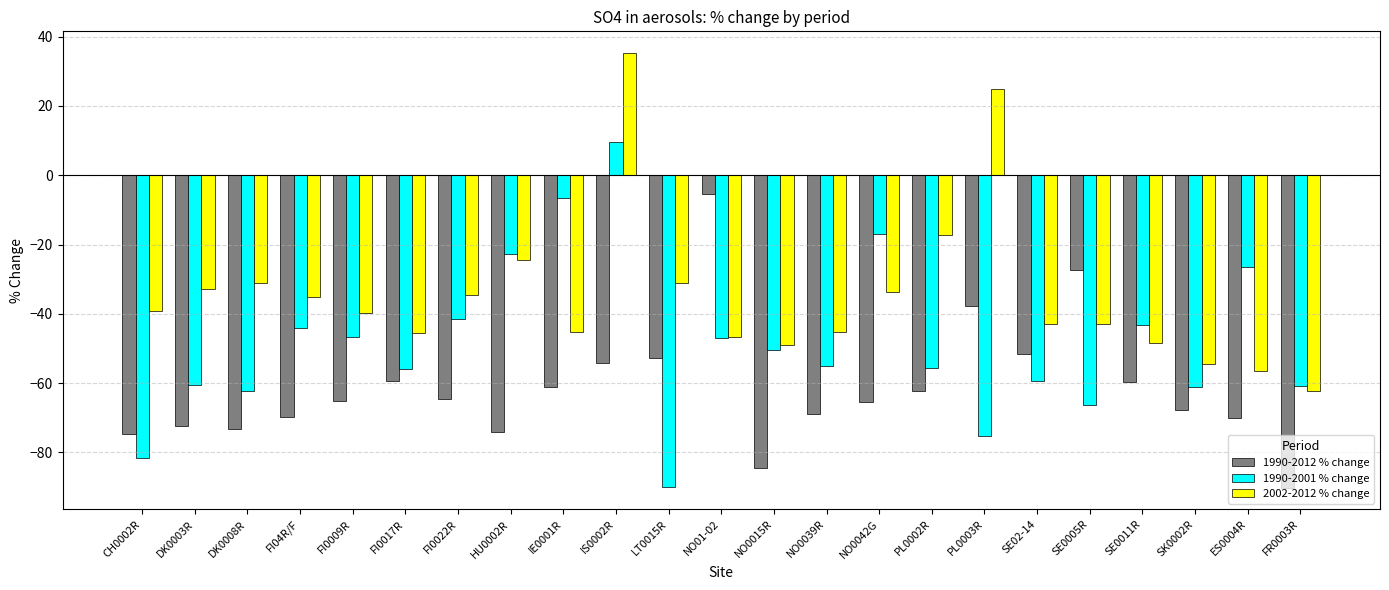

How many bars are there in each group?

3